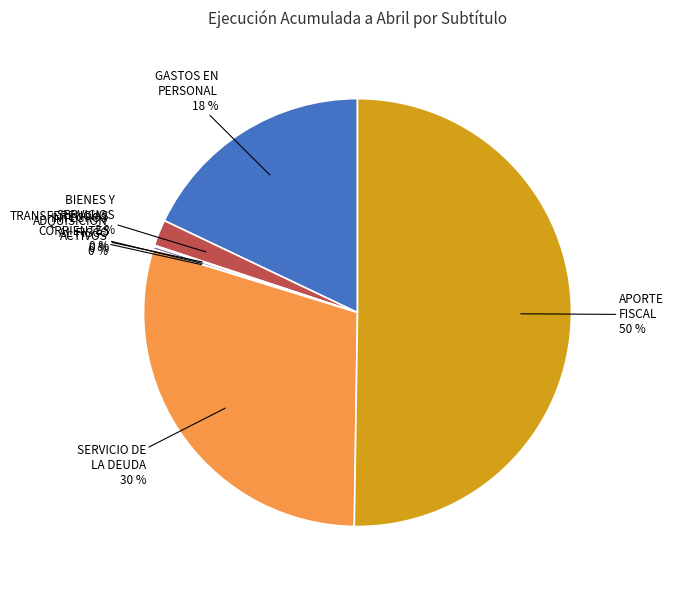

To the nearest percent, what is the average slice percentage?

14%